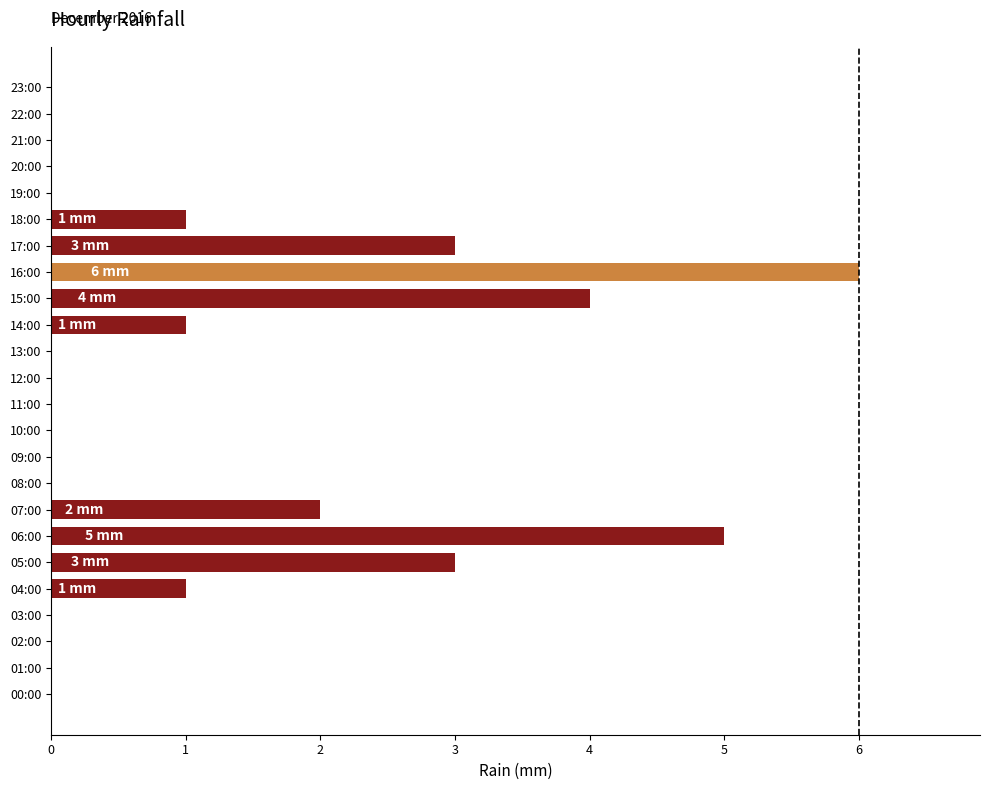

The value at 14:00 is 1. True or false?

True